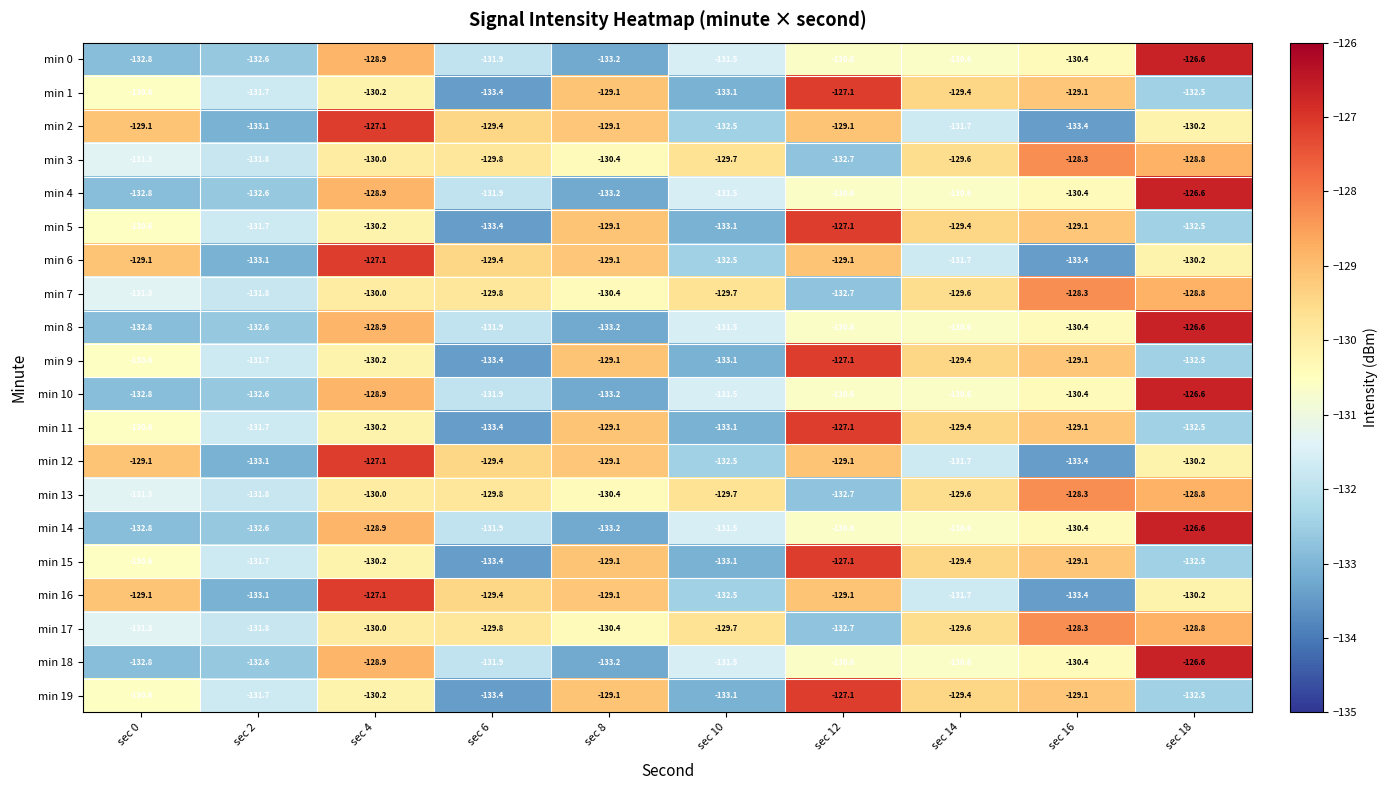

Rank the categories by min 17 value from highest to lowest.

sec 16, sec 18, sec 14, sec 10, sec 6, sec 4, sec 8, sec 0, sec 2, sec 12